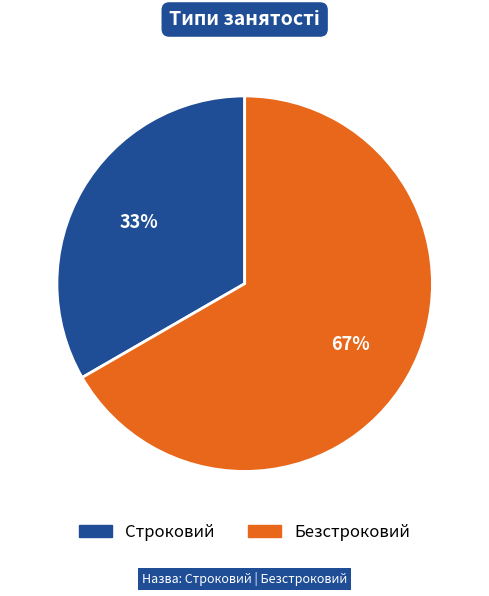

Which slice is the smallest?

Строковий